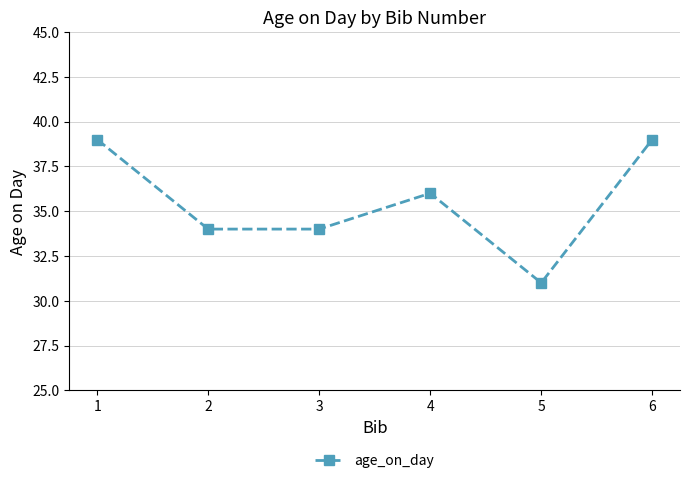

What is the approximate value at 4?

36